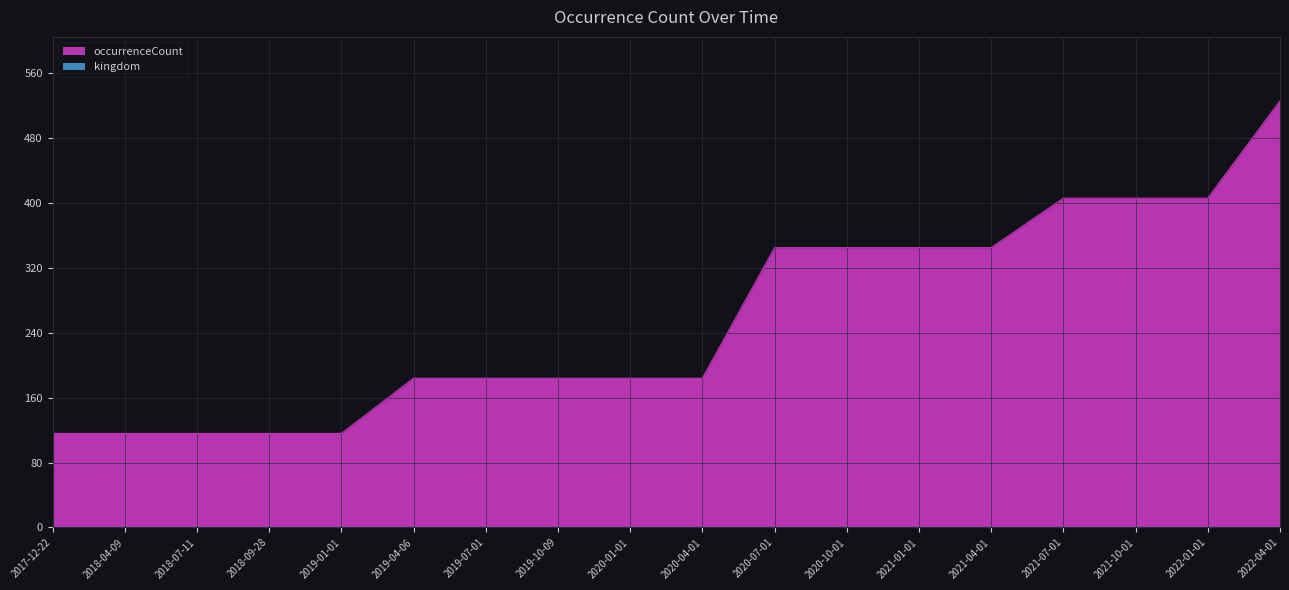

Where does the data first go above 184?

2020-07-01